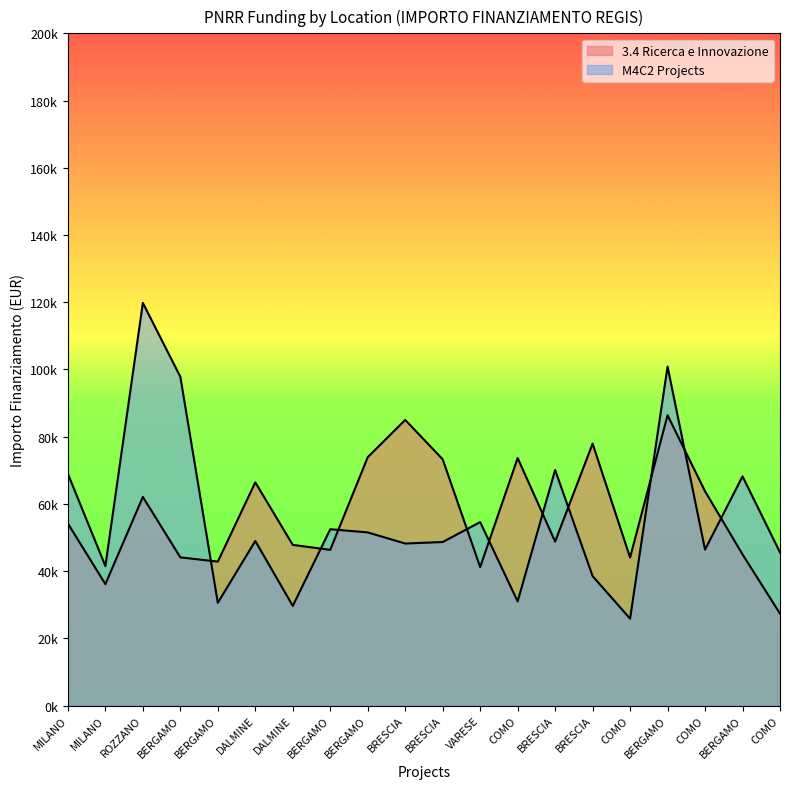

Which series has the widest spread of values?

M4C2 Projects